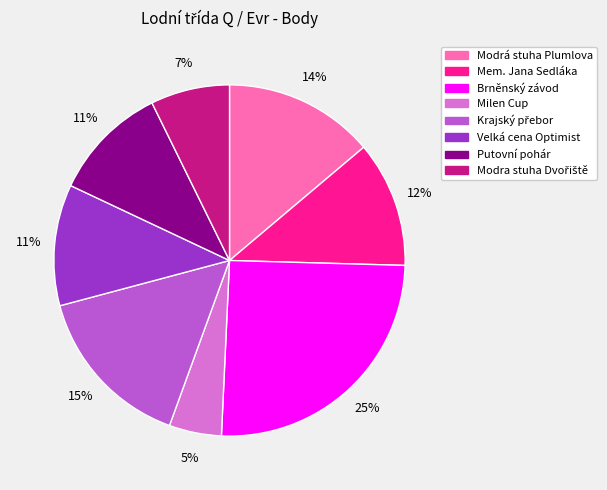

Combined, do Brněnský závod and Velká cena Optimist account for over 50%?

No